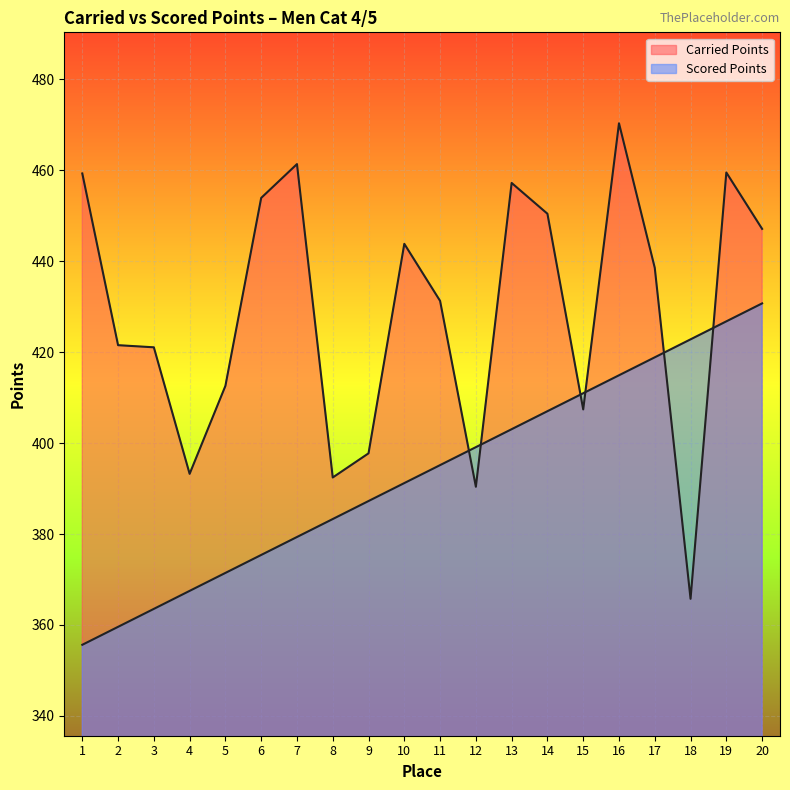

Between 10 and 14, which series saw the biggest shift?

Scored Points